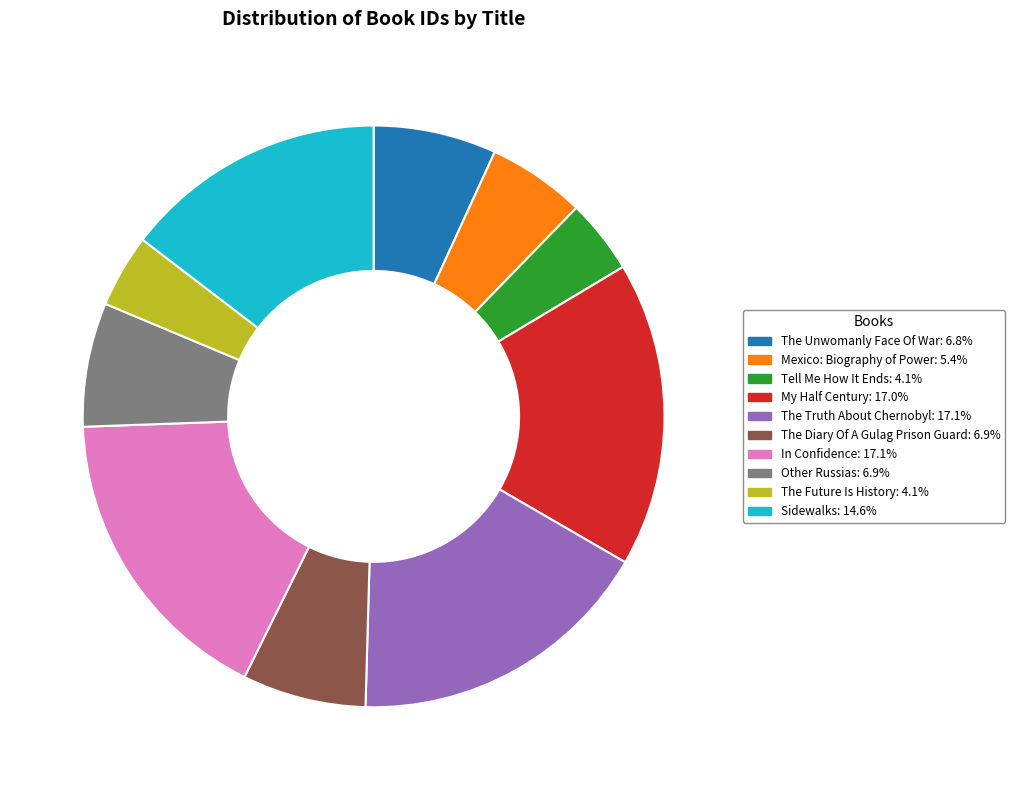

Do Other Russias and The Future Is History together represent more than half of the pie?

No